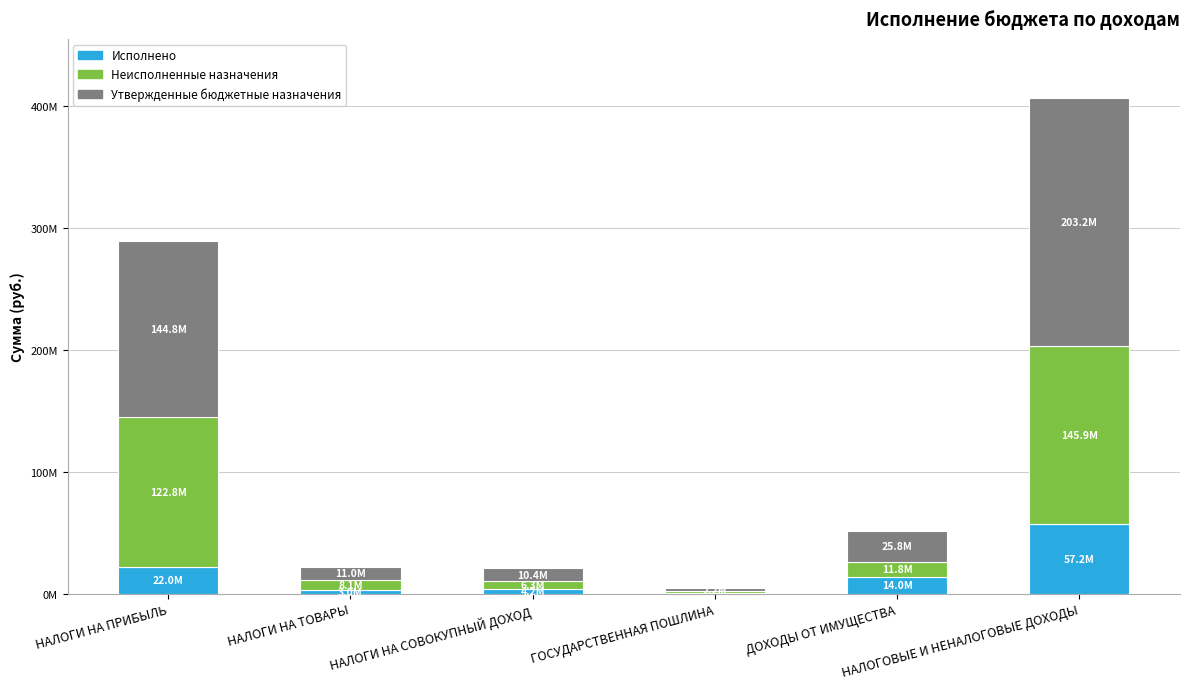

Which has a higher value, НАЛОГОВЫЕ И НЕНАЛОГОВЫЕ ДОХОДЫ or ДОХОДЫ ОТ ИМУЩЕСТВА?

НАЛОГОВЫЕ И НЕНАЛОГОВЫЕ ДОХОДЫ